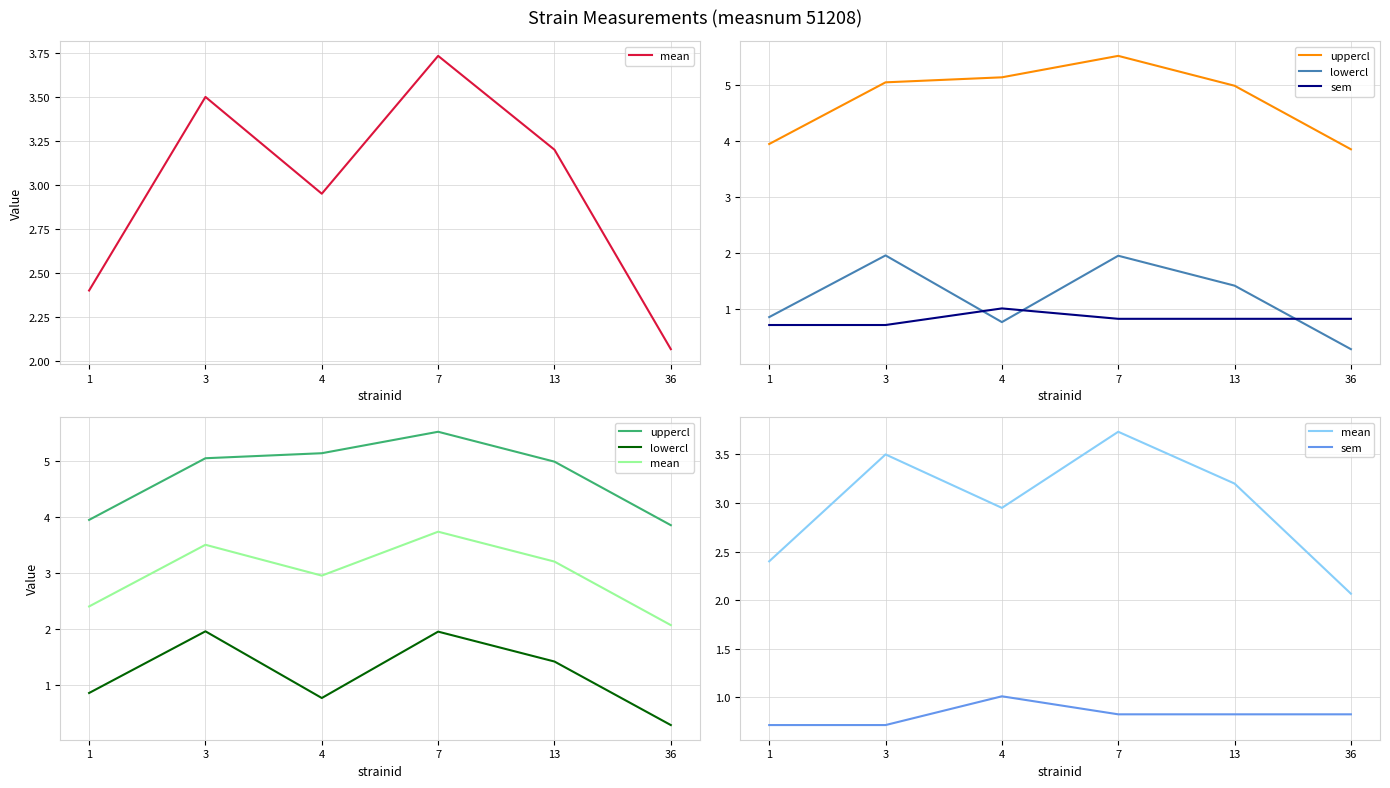

Is the value of sem at 7 greater than the value of uppercl at 13?

No